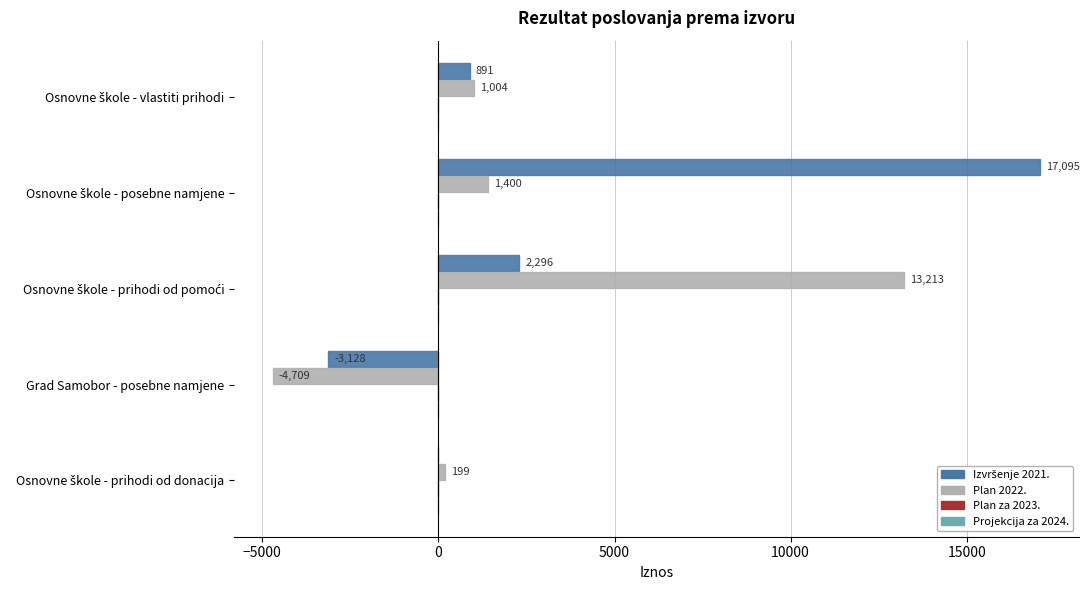

What is the sum of all Plan 2022. values?

11107